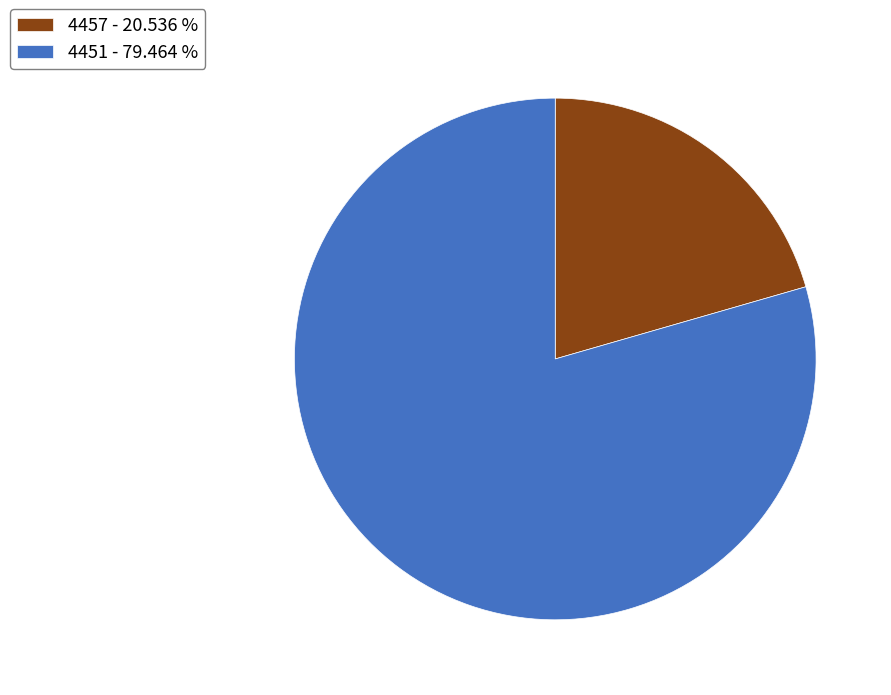

What is the ratio of the value at 4457 - 20.536 % to the value at 4451 - 79.464 %?

0.3